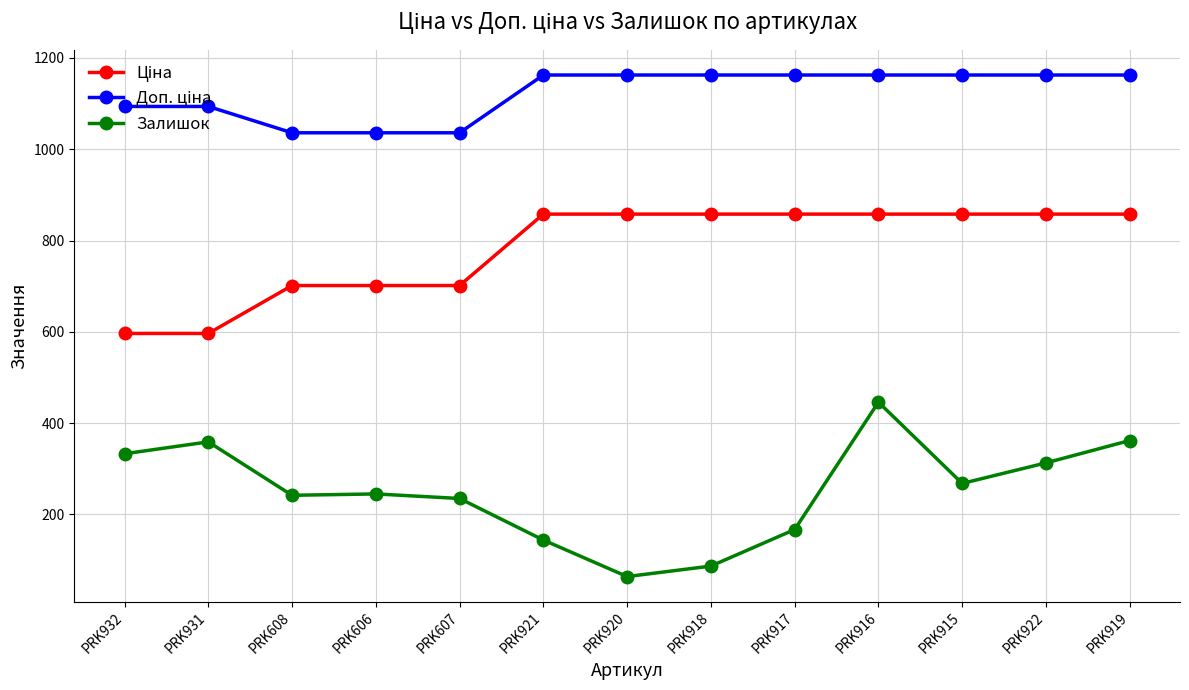

Which series has the widest spread of values?

Залишок